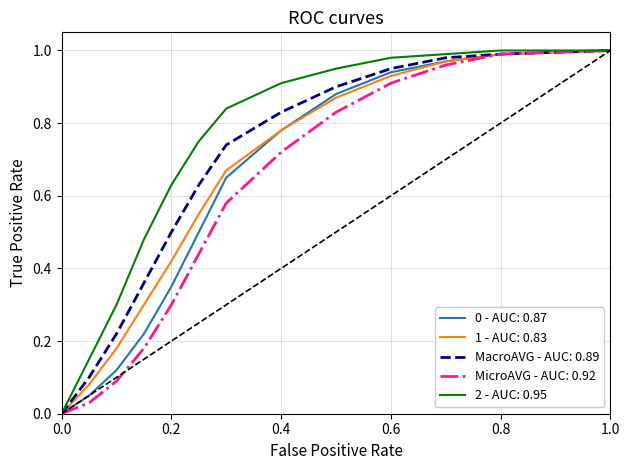

What is the total value across all series at 1.0?

5.0